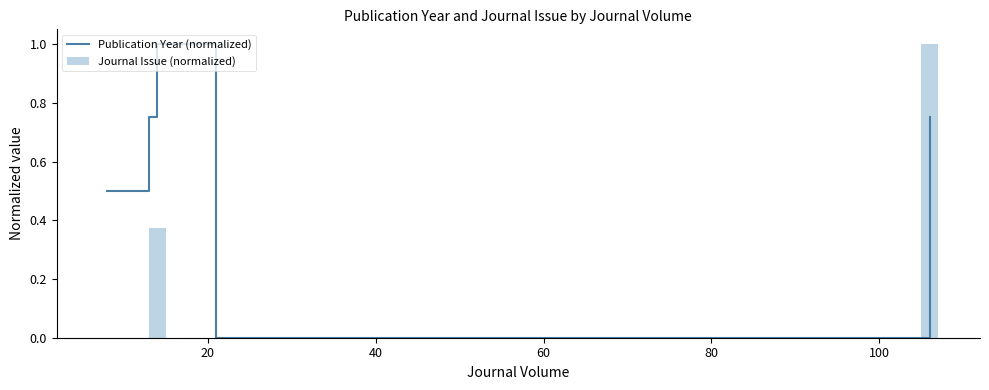

The value of Journal Issue (normalized) at 40 is 0.0. True or false?

True